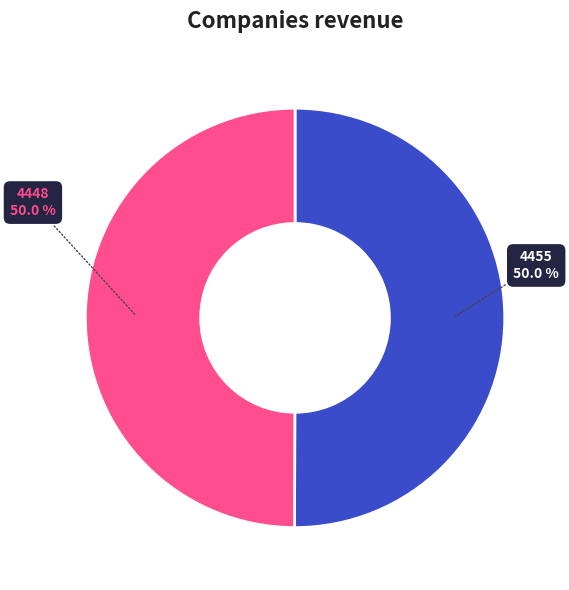

The 4448 slice represents 50% of the pie. True or false?

True